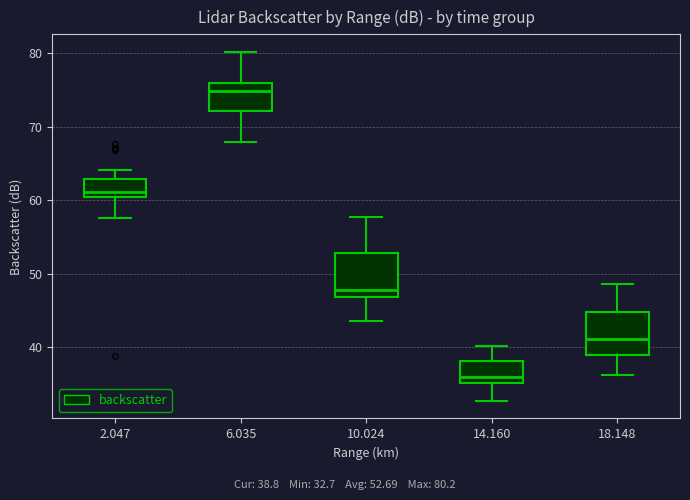

Reading left to right, transcribe this box plot: for each box, give where its median line is, the range the box spans, and where its two whiskers end, as read against the y-axis. The values are not printed on the chart, so give them approximately, as read against the axis.

2.047: median 61, box 60 to 63, whiskers 58 to 64
6.035: median 75, box 72 to 76, whiskers 68 to 80
10.024: median 48, box 47 to 53, whiskers 44 to 58
14.160: median 36, box 35 to 38, whiskers 33 to 40
18.148: median 41, box 39 to 45, whiskers 36 to 49